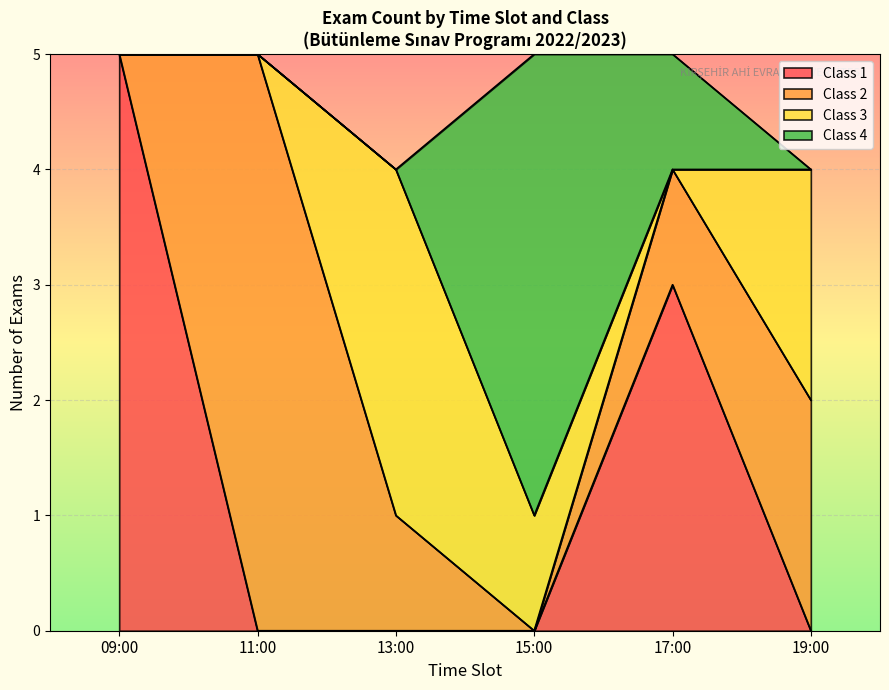

The value of Class 1 at 13:00 is 0. True or false?

True